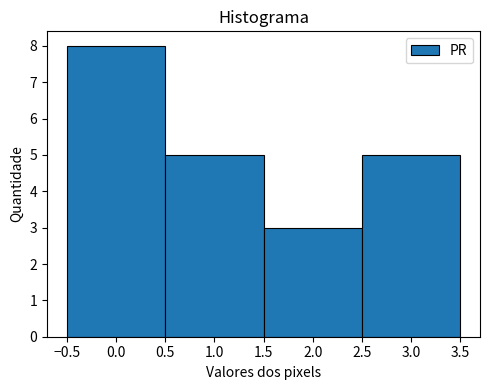

Over which range of the x-axis is the bar tallest?

-0.5 to 0.5